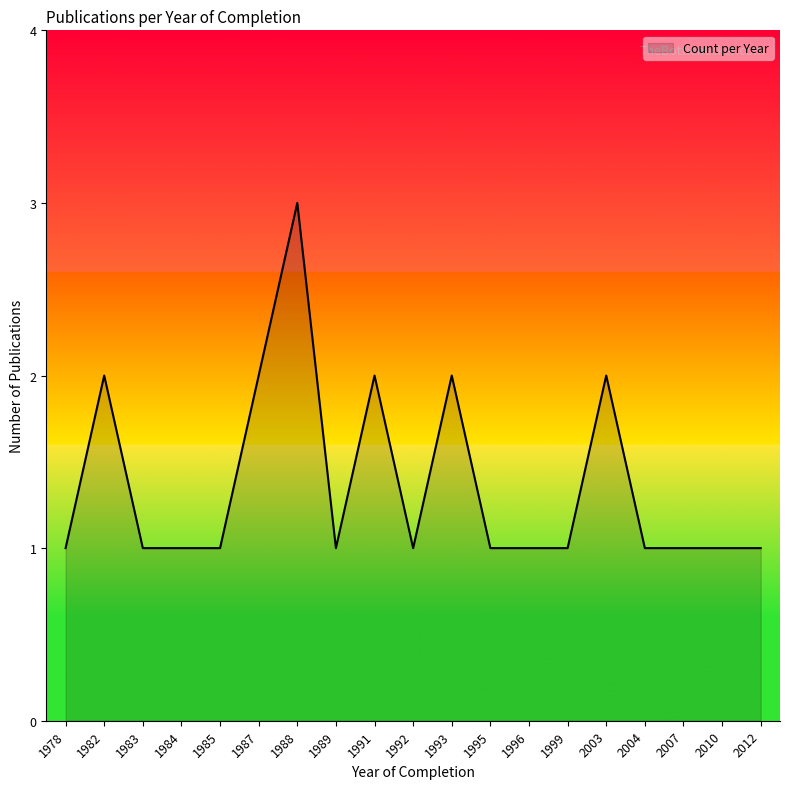

The chart shows a value of 2 at 1982. True or false?

True